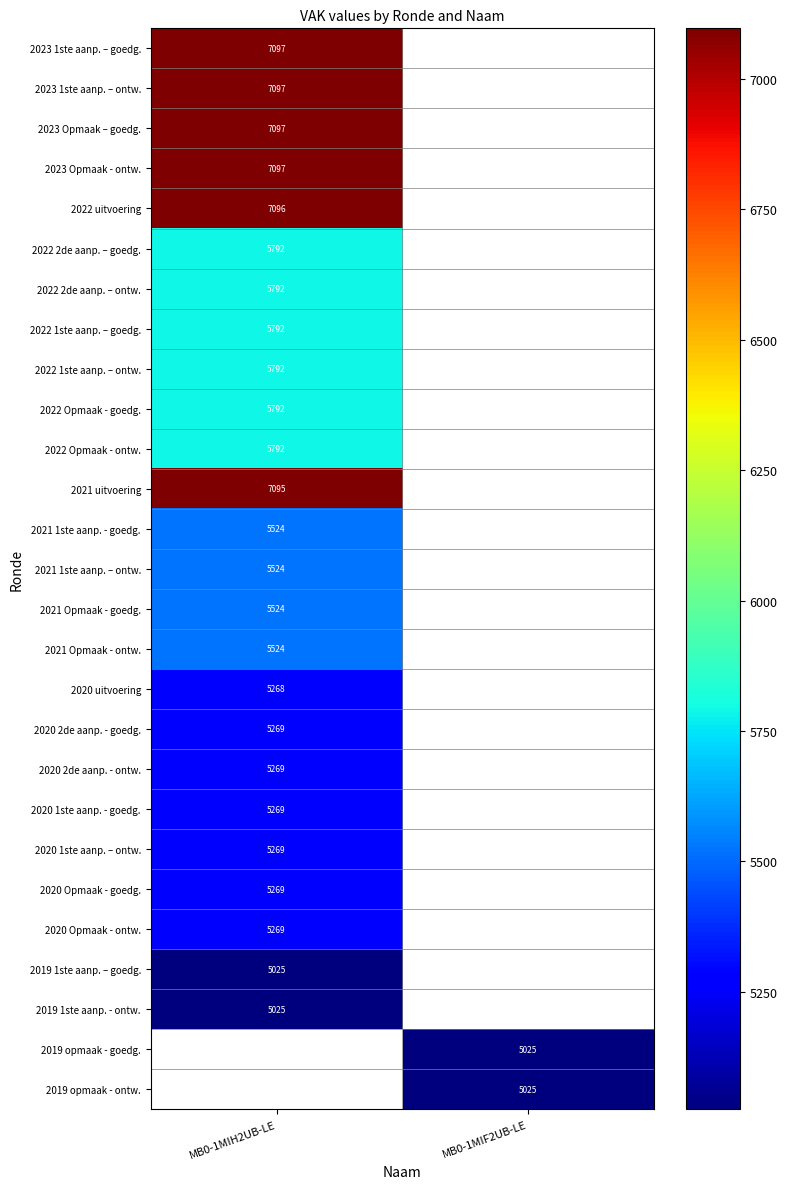

Is the value of 2021 Opmaak - goedg. at MB0-1MIH2UB-LE greater than the value of 2022 1ste aanp. – goedg. at MB0-1MIH2UB-LE?

No